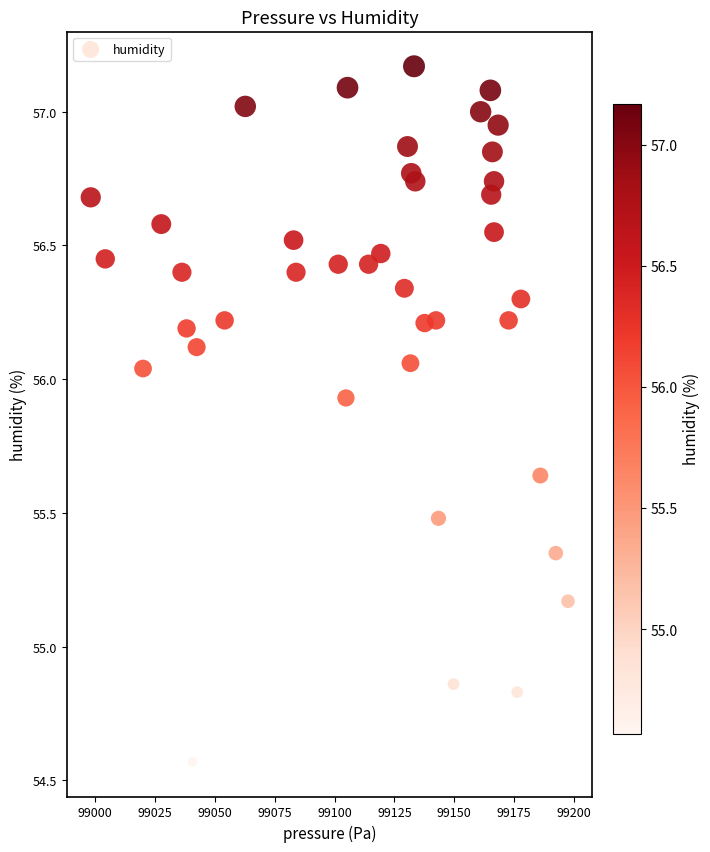

What is the range of X values (max minus min)?

199.4